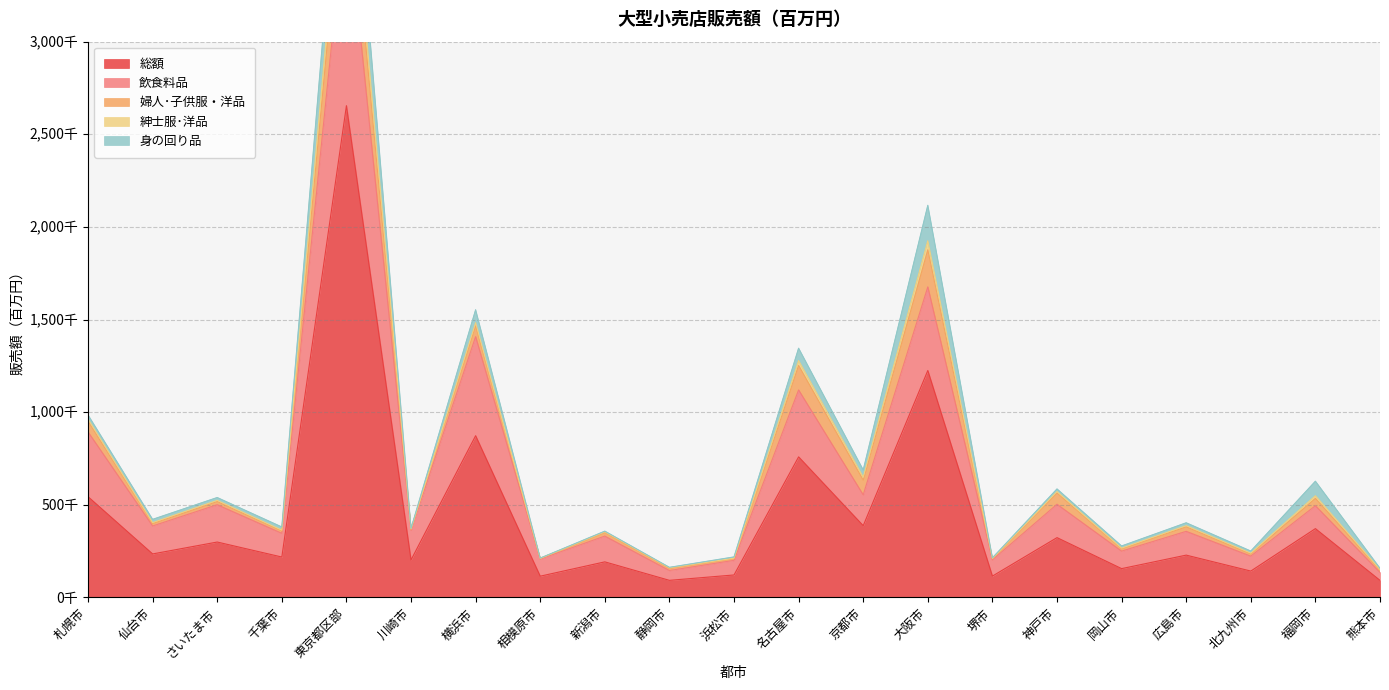

What is the difference between the 紳士服･洋品 values at 熊本市 and 東京都区部?

126332